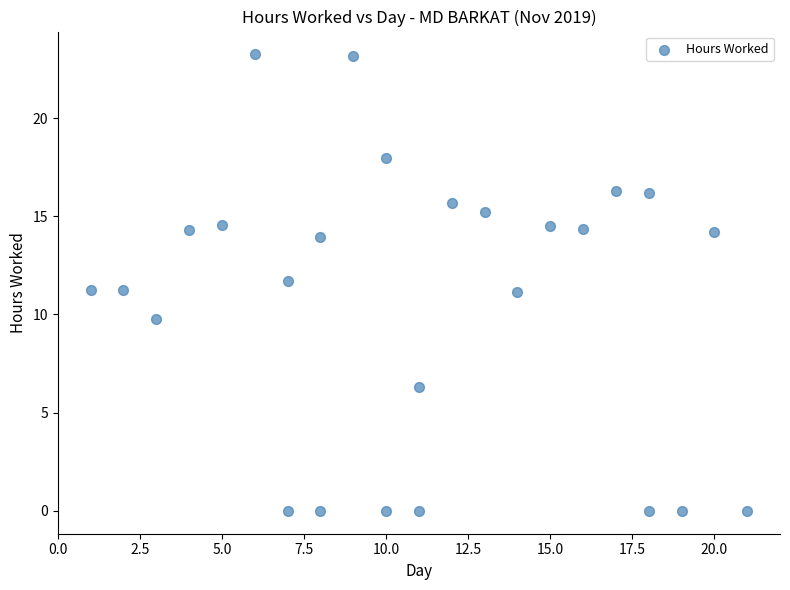

What is the range of Y values (max minus min)?

23.2